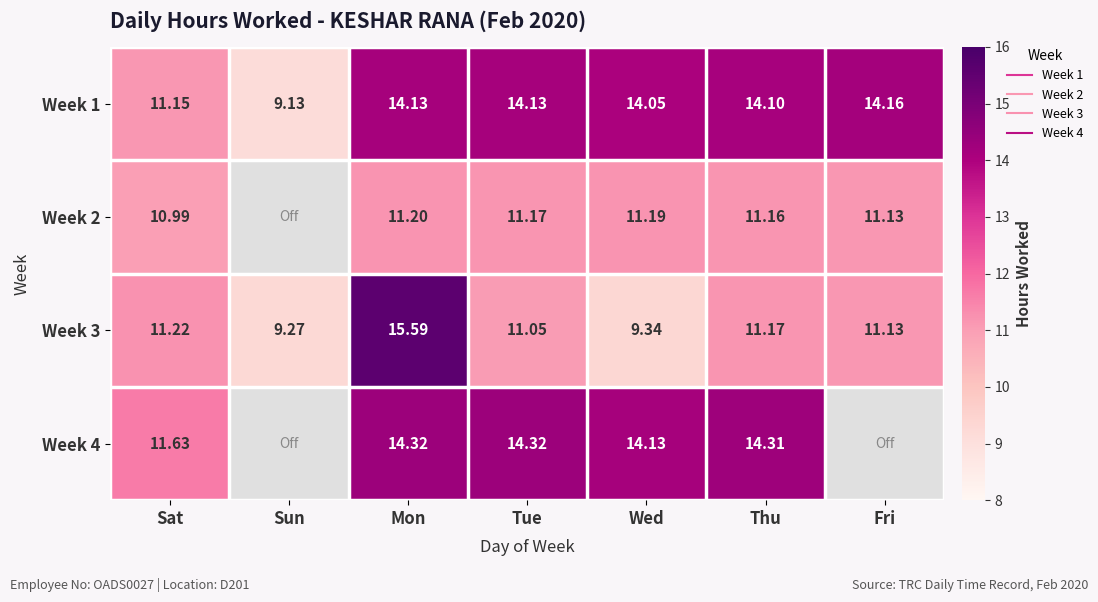

What is the difference between the Week 3 values at Sun and Fri?

1.9